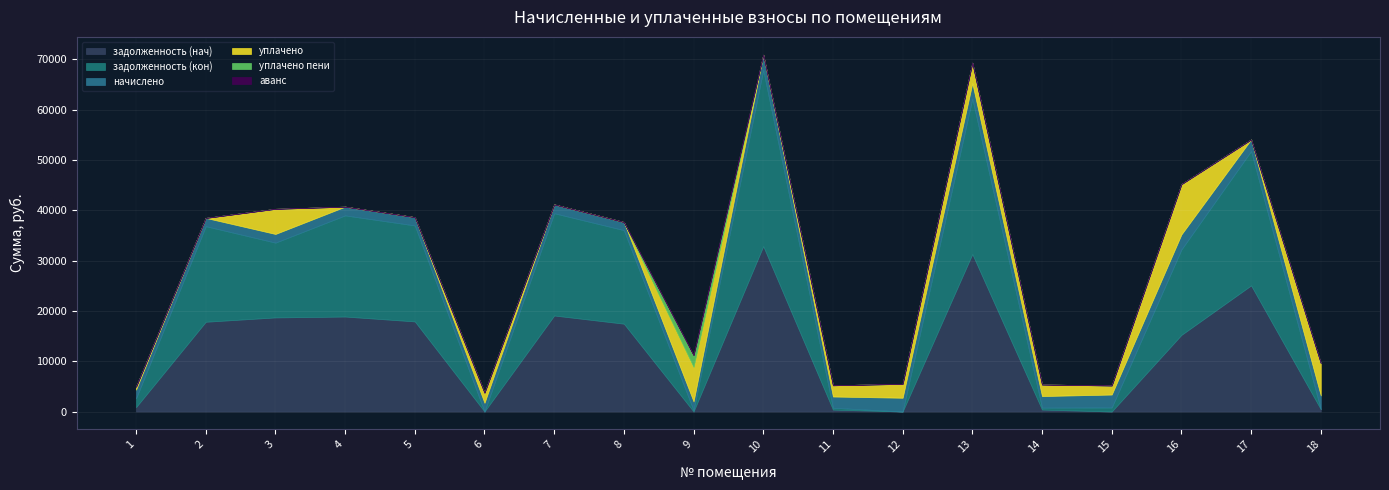

At which category does the chart reach its minimum across all series?

9